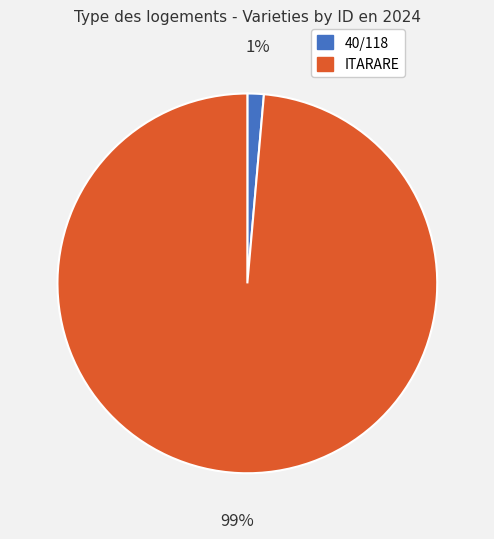

To the nearest percent, what is the average slice percentage?

50%